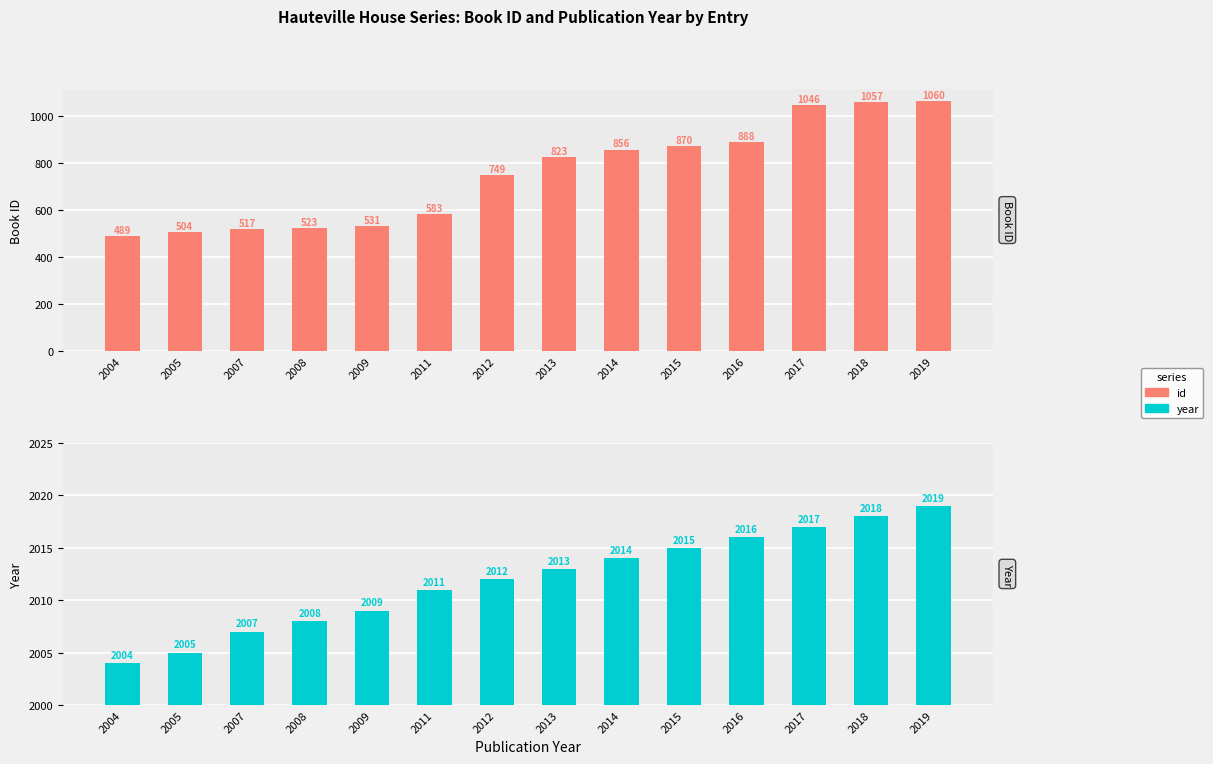

Which series has the largest total across all categories?

year